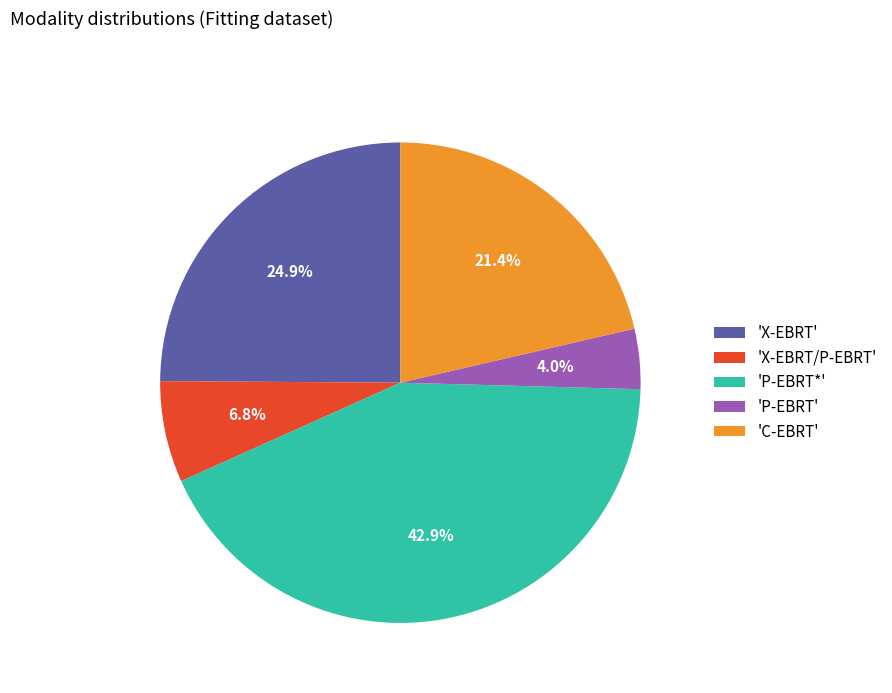

Which has a higher value, 'P-EBRT*' or 'C-EBRT'?

'P-EBRT*'